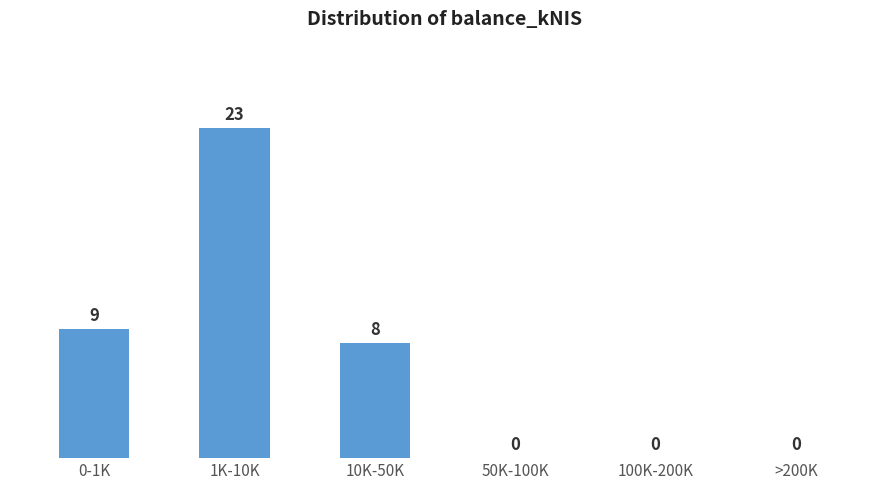

Reading left to right, what are all the values shown in this chart?

0-1K=9	1K-10K=23	10K-50K=8	50K-100K=0	100K-200K=0	>200K=0